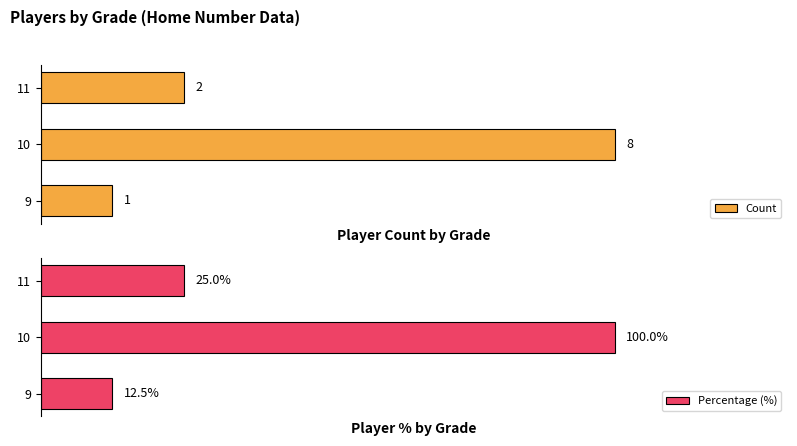

How many values in the Percentage (%) series are below 25?

1